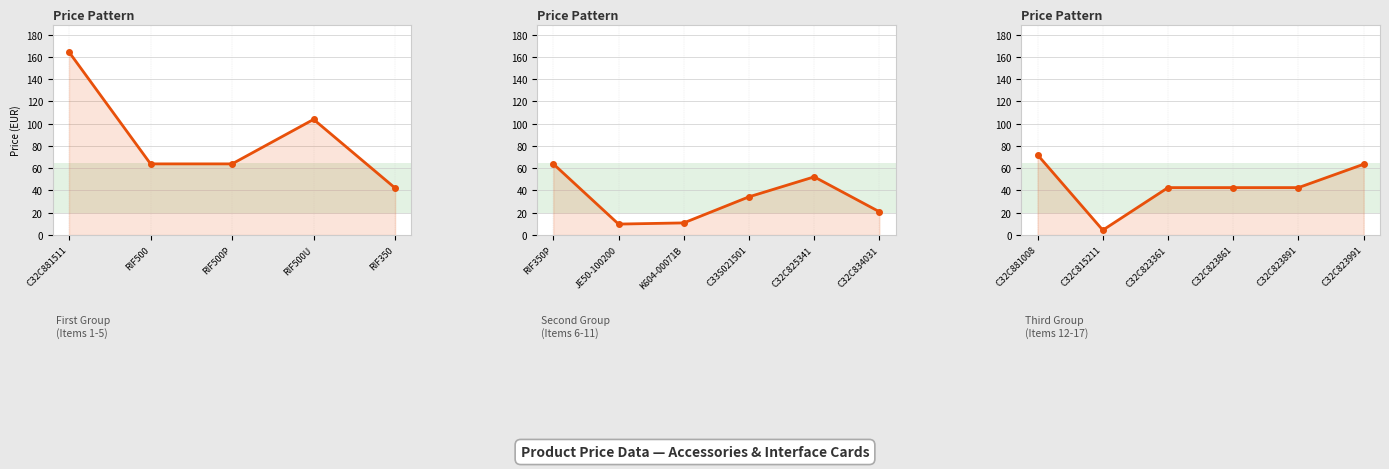

Where does the data first go above 42?

C32C881008